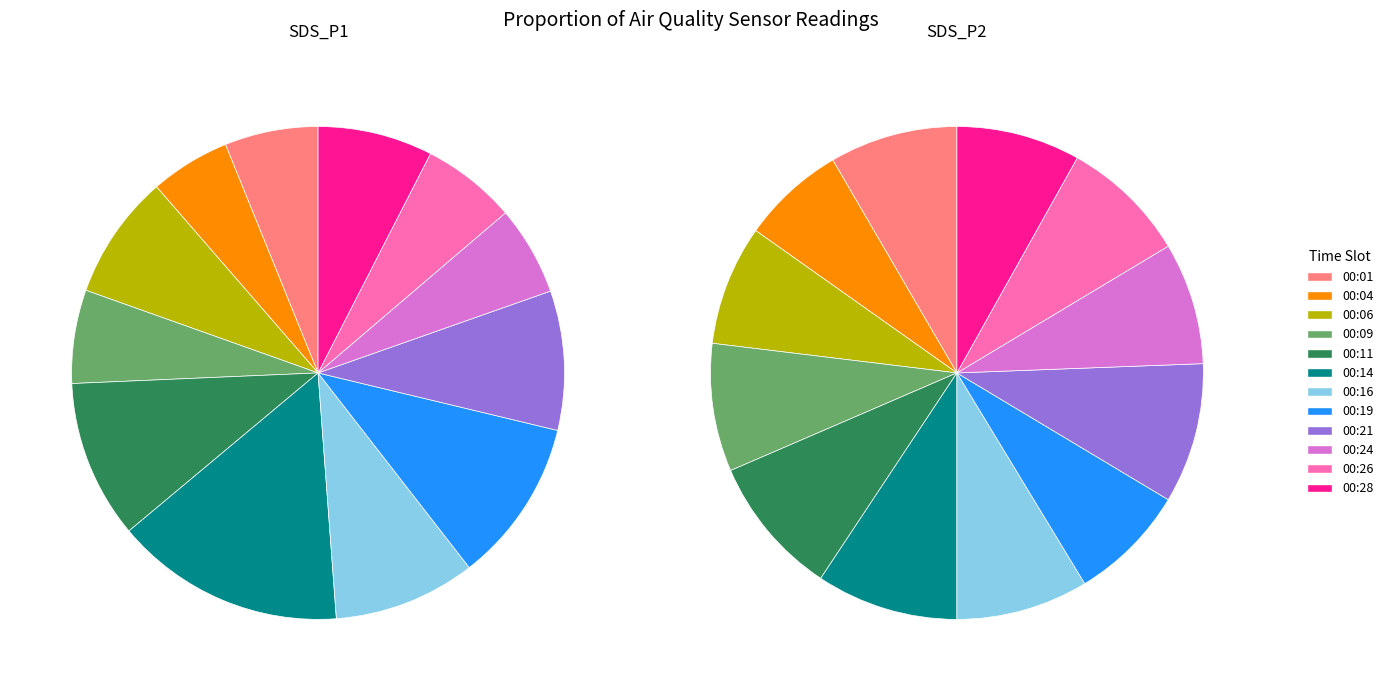

To the nearest percent, what portion does 00:01 represent?

8%